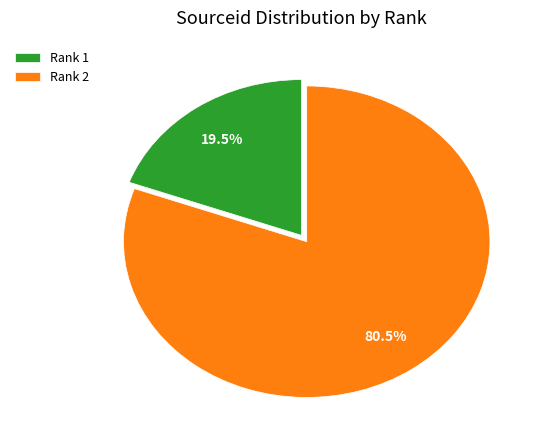

Combined, do Rank 1 and Rank 2 account for over 50%?

Yes